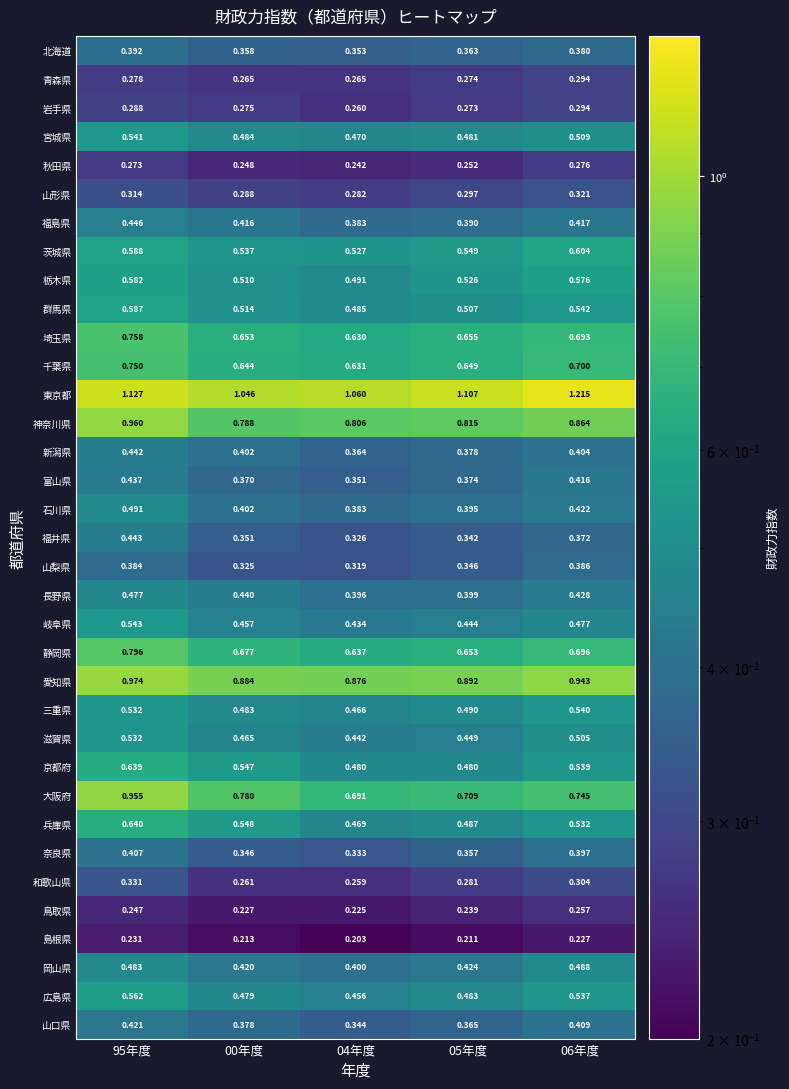

Which series has the largest total across all categories?

東京都